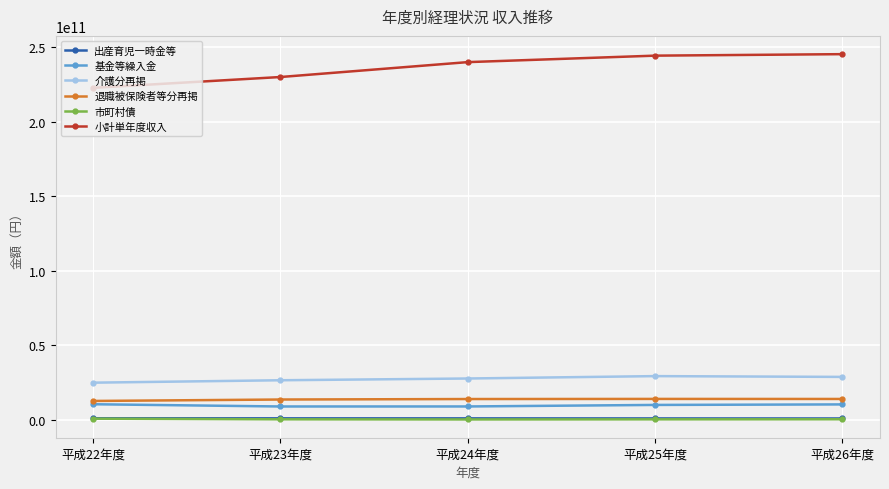

True or false: 退職被保険者等分再掲 and 介護分再掲 intersect in this chart.

False